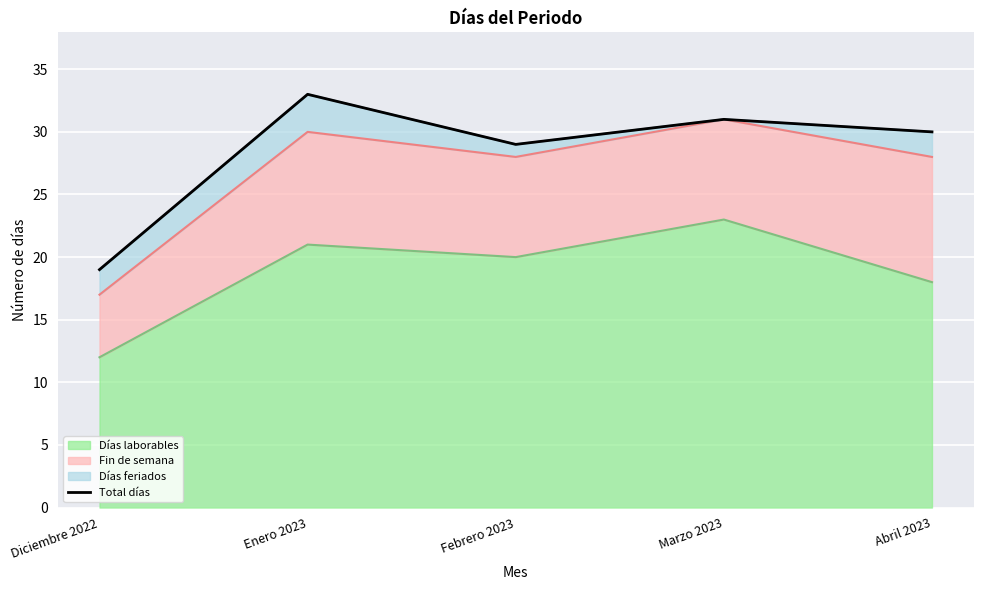

True or false: Días laborables has a value of 23 at Marzo 2023.

True